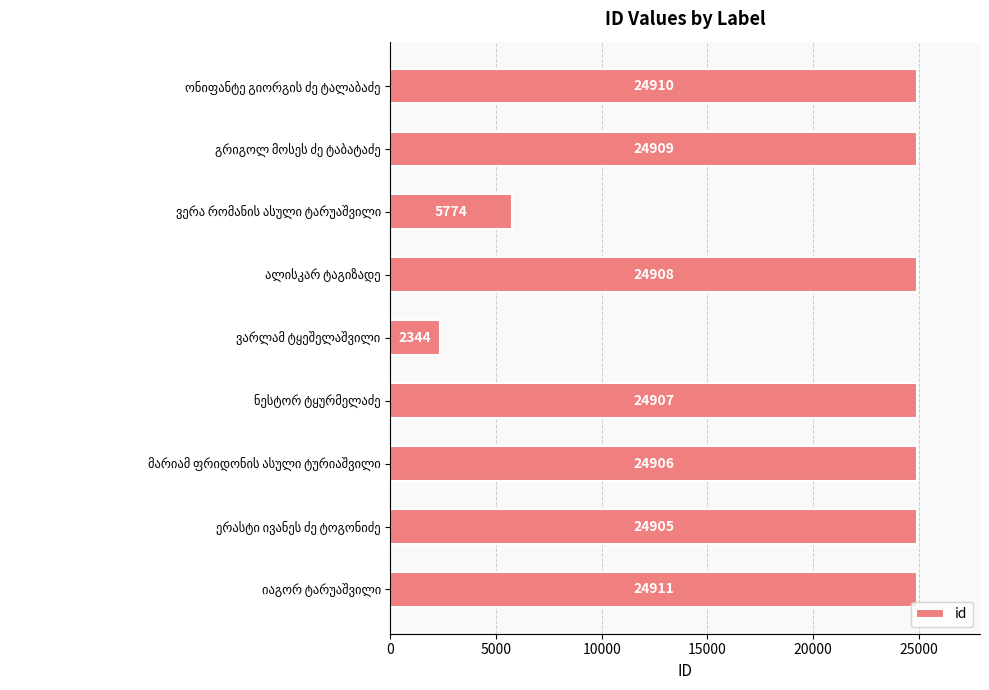

What is the minimum value shown in the chart?

2344